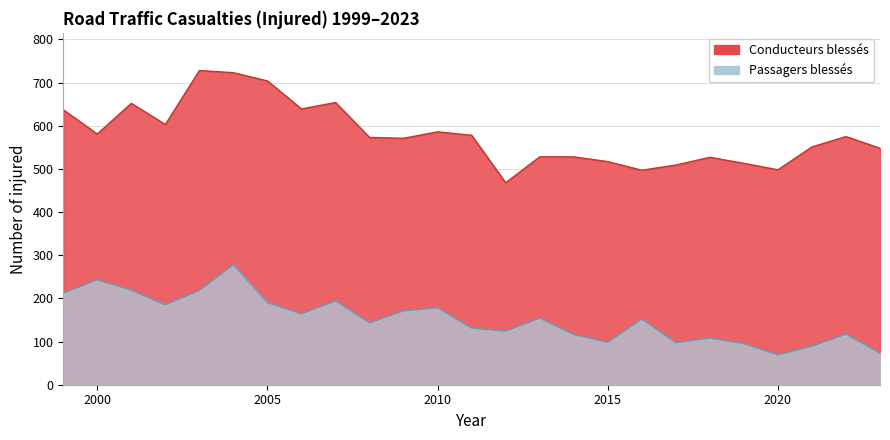

True or false: Conducteurs blessés / Verletzte Lenker has a value of 326 at 2021.

False